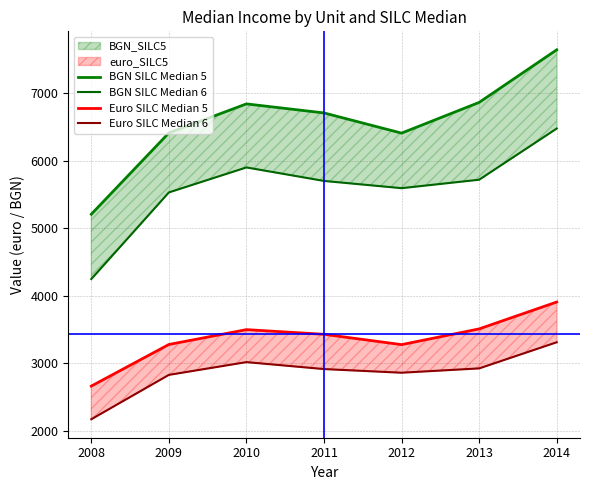

At how many categories does at least one series exceed 5361?

6